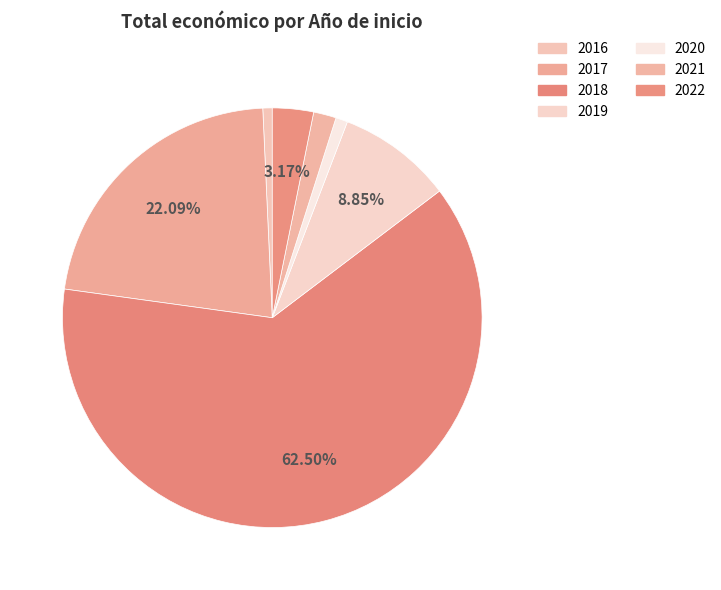

How many segments does this pie chart have?

7